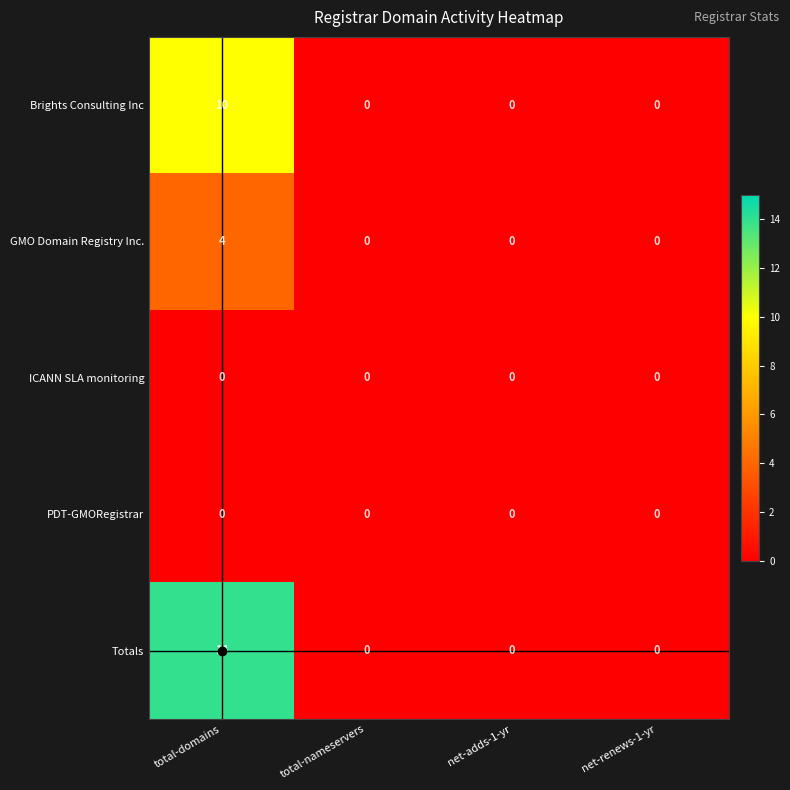

Which label corresponds to the largest value in the chart?

total-domains